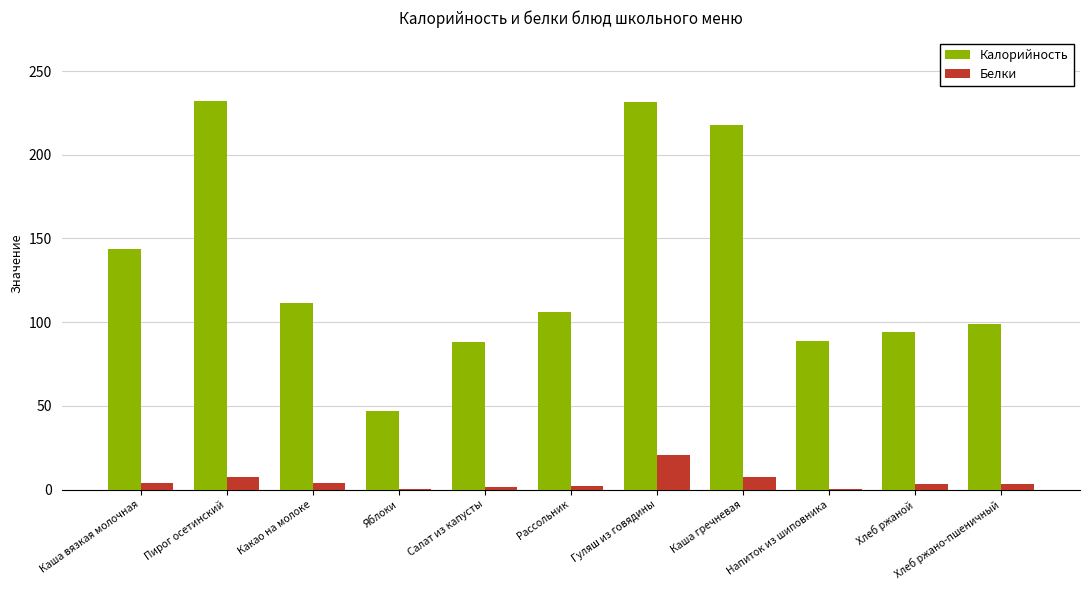

Are the bars horizontal?

No